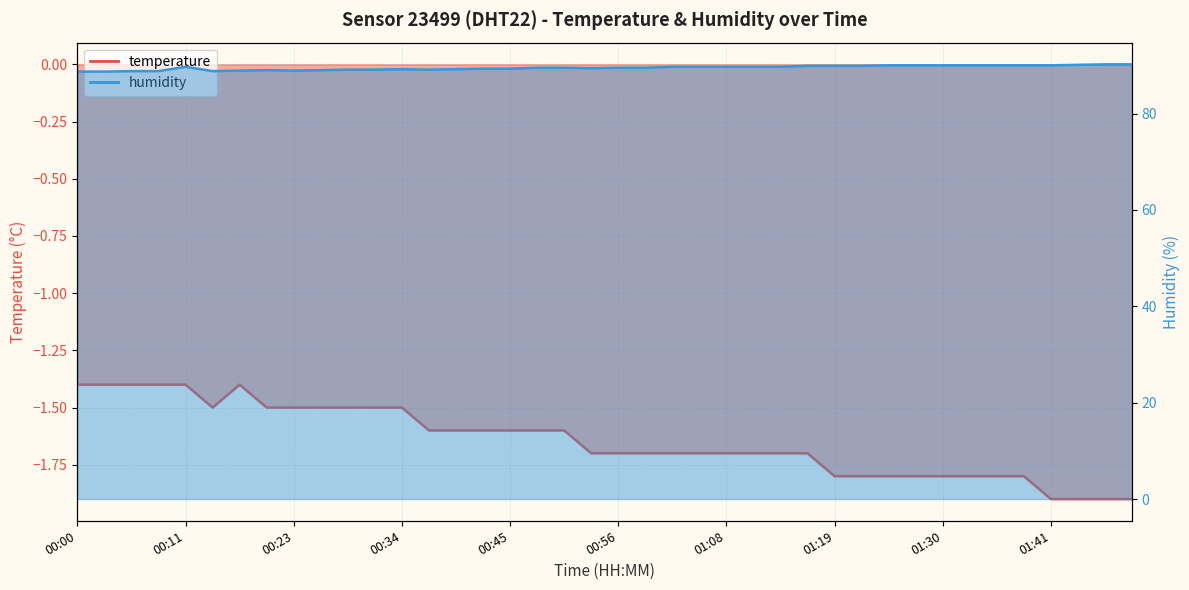

How many values in the humidity series exceed 89?

31